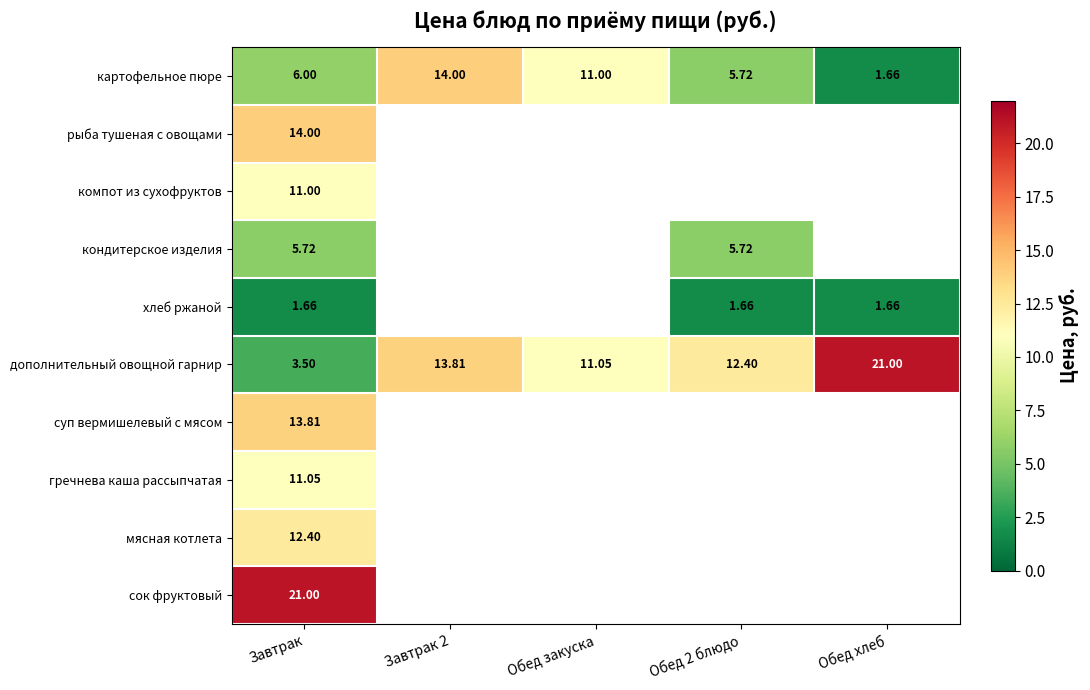

How many values in суп вермишелевый с мясом are above zero?

1